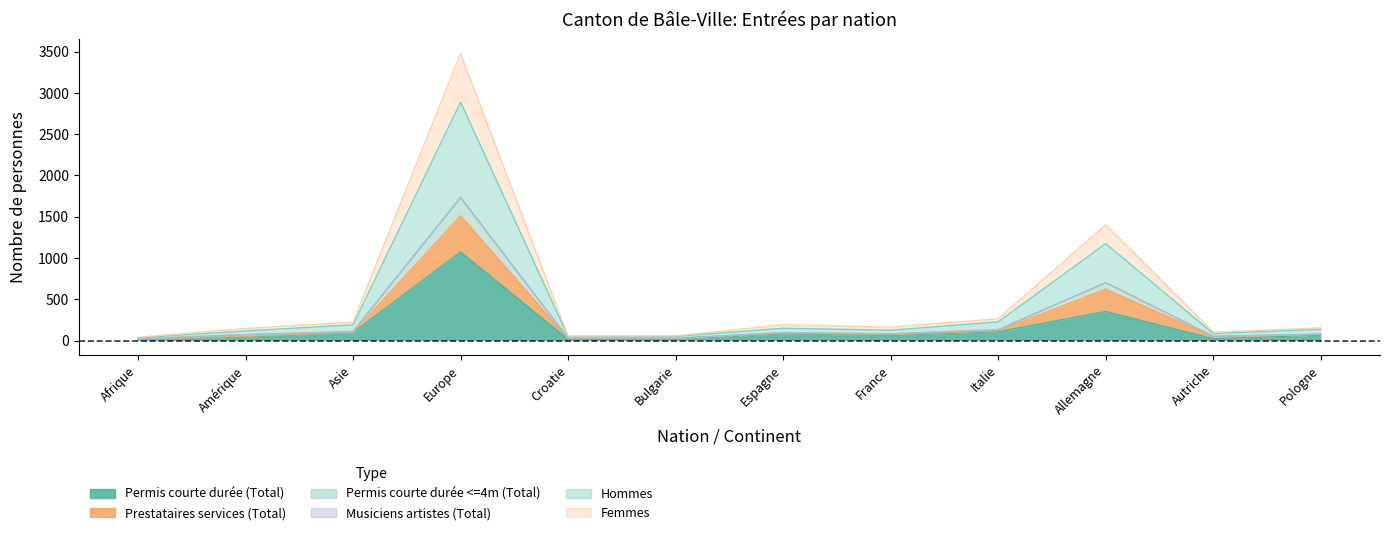

True or false: Permis courte durée (Total) and Hommes intersect in this chart.

False